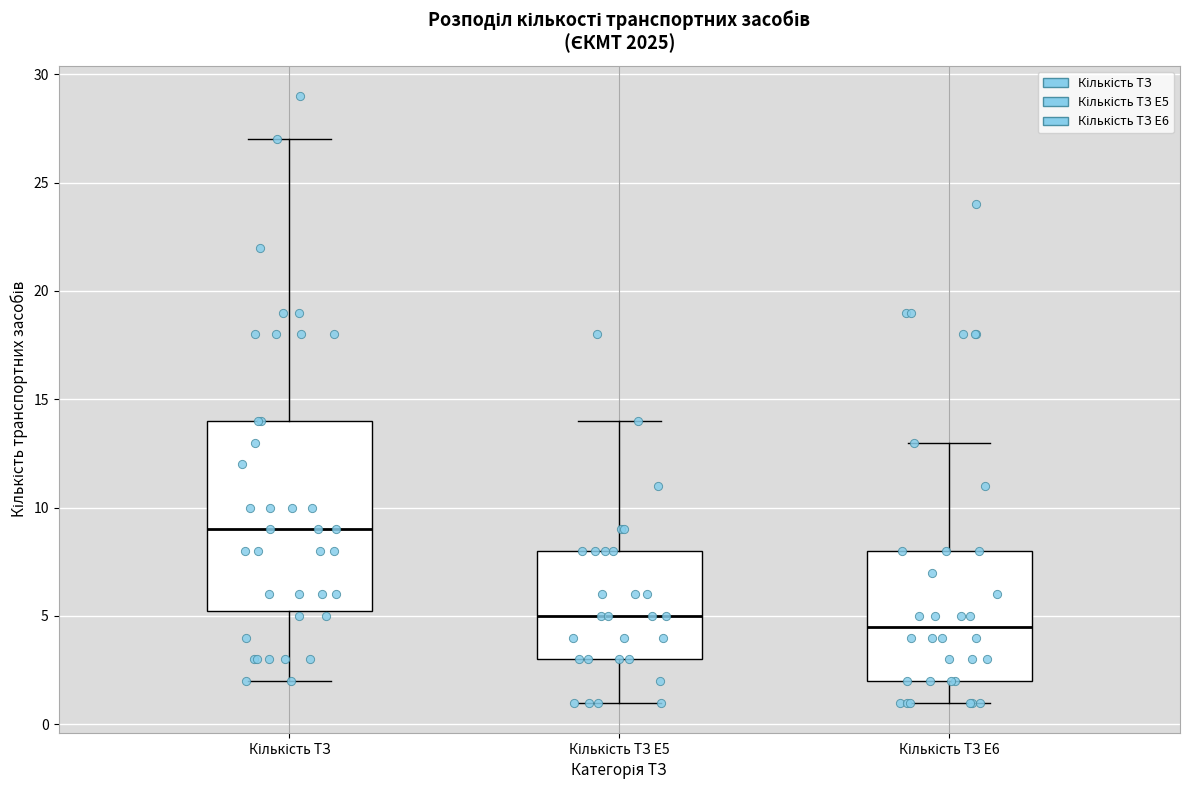

Reading left to right, read every box against the y-axis: the position of its median line, the range the box covers, and the ends of its whiskers. The values are not printed on the chart, so give them approximately, as read against the axis.

Кількість ТЗ: median 9.0, box 5.5 to 14.0, whiskers 2.0 to 27.0
Кількість ТЗ E5: median 5.0, box 3.0 to 8.0, whiskers 1.0 to 14.0
Кількість ТЗ E6: median 4.5, box 2.0 to 8.0, whiskers 1.0 to 13.0